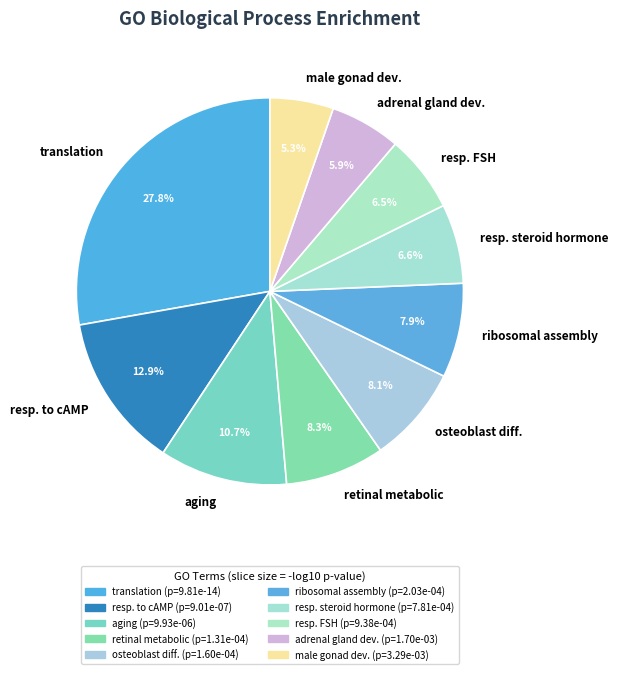

Is there any slice that represents more than half of the pie?

No